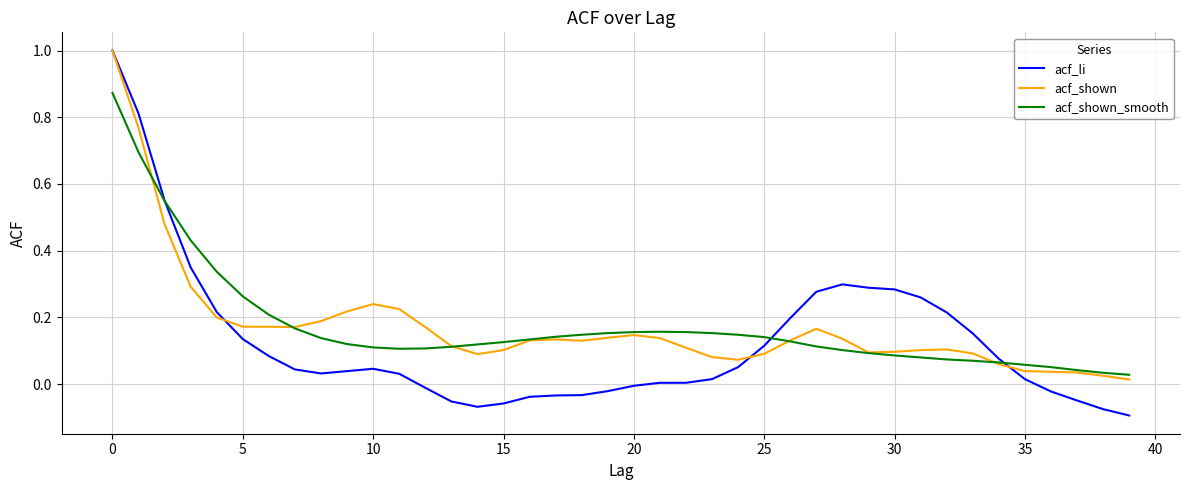

Which series has the largest range (max minus min)?

acf_li